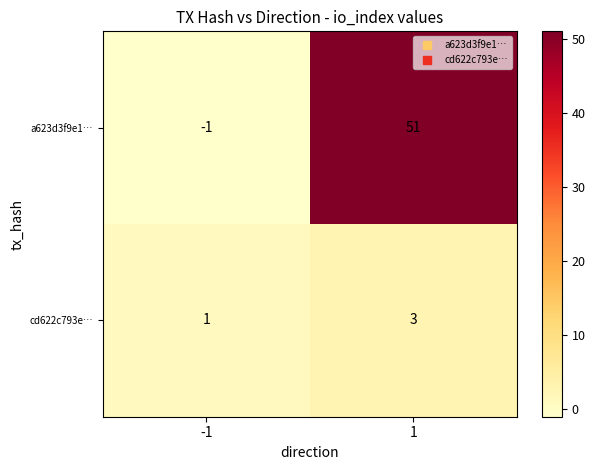

The value of cd622c793e… at 1 is 1. True or false?

False